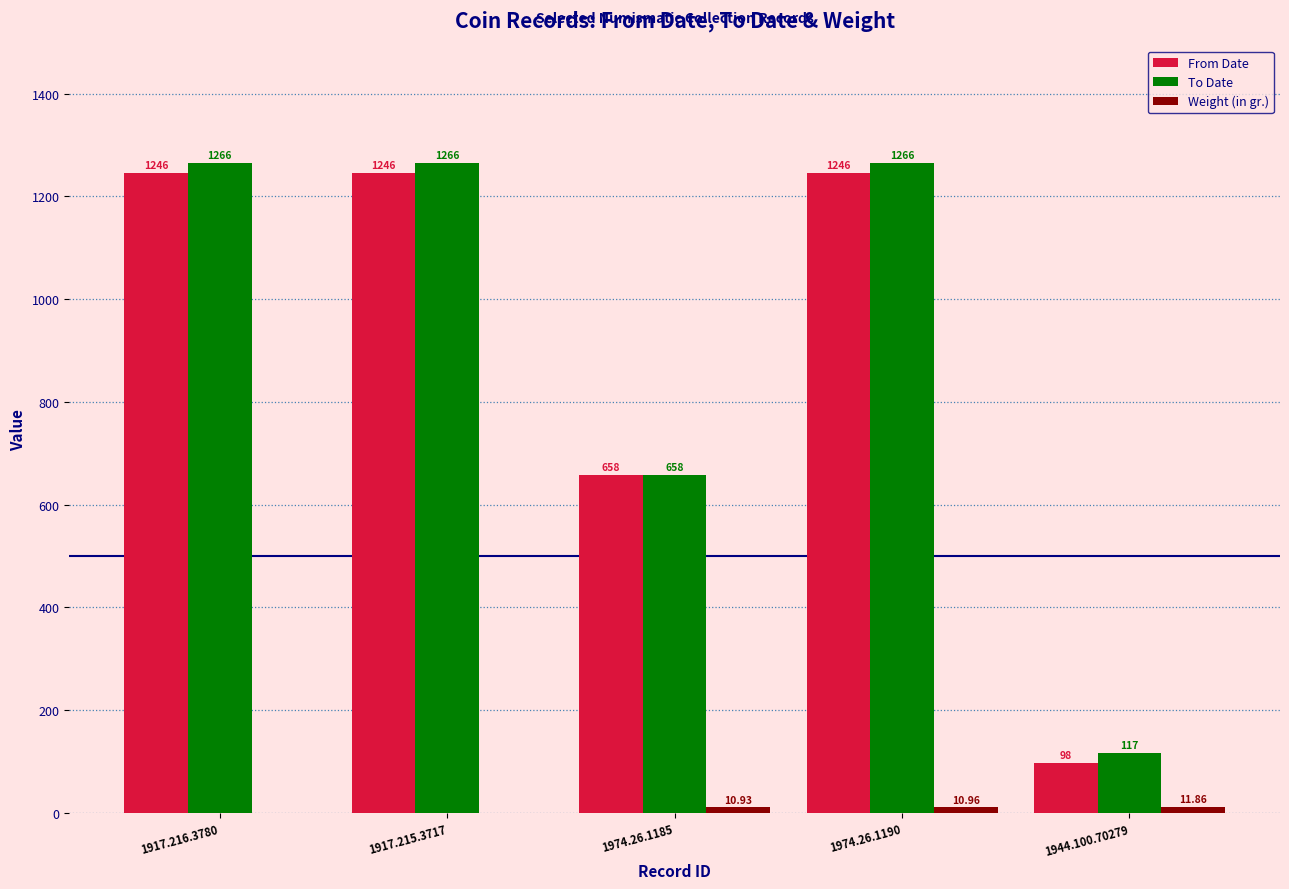

Are the bars grouped side by side (vs. stacked)?

Yes